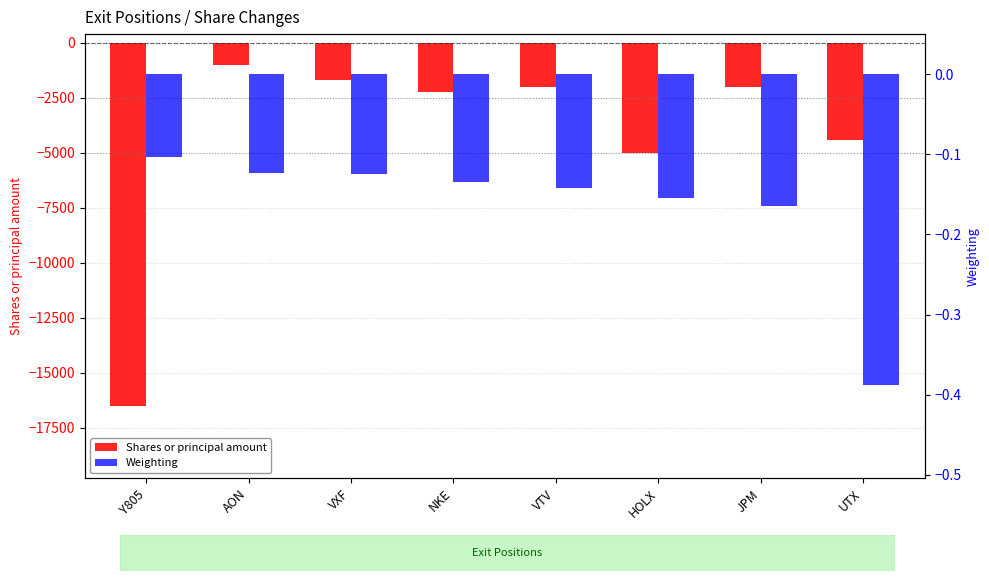

What is the sum of the Shares or principal amount values at VTV and JPM?

-4022.0